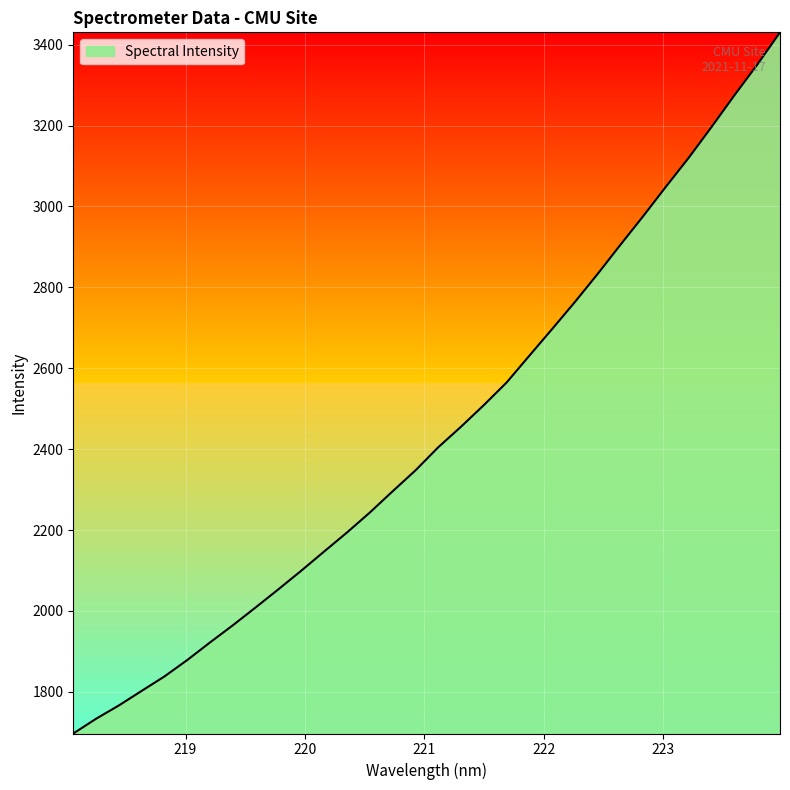

What is the difference between the maximum and minimum values?

1733.3